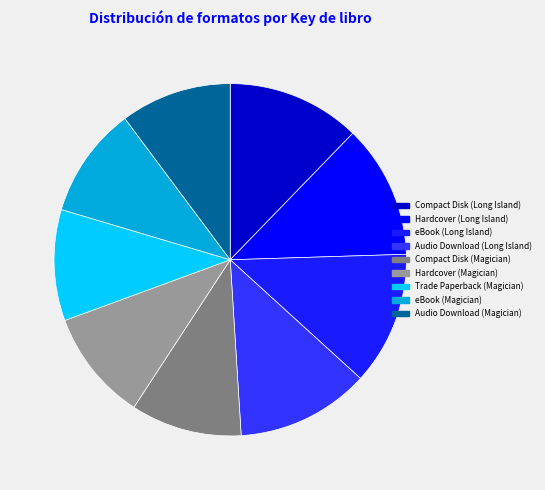

Which has a higher value, Hardcover (Long Island) or Compact Disk (Long Island)?

Hardcover (Long Island)